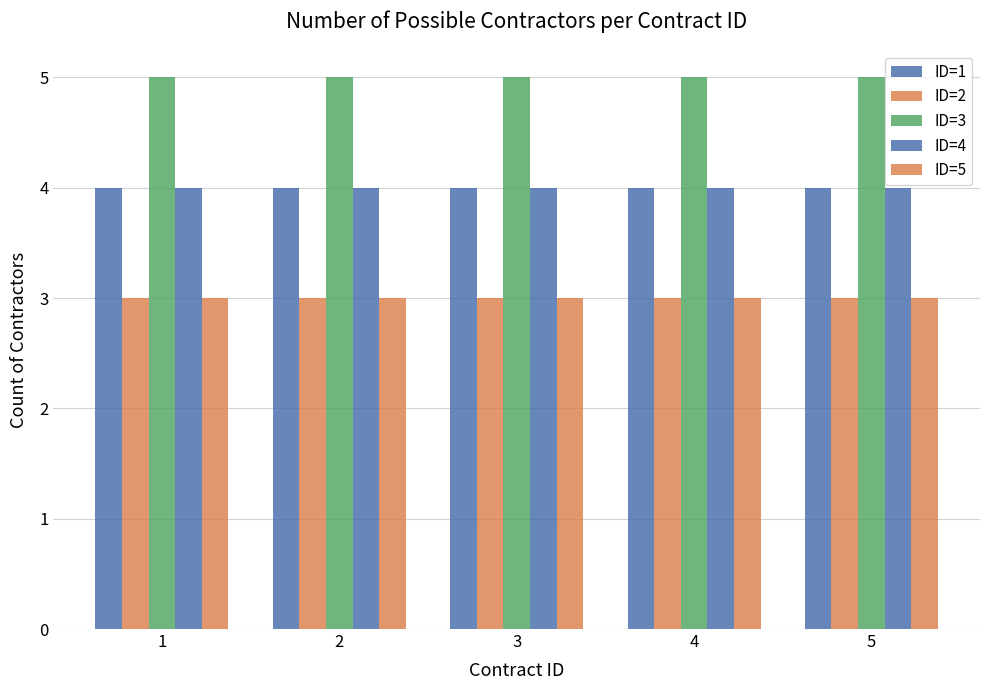

How many distinct data groups are displayed?

5